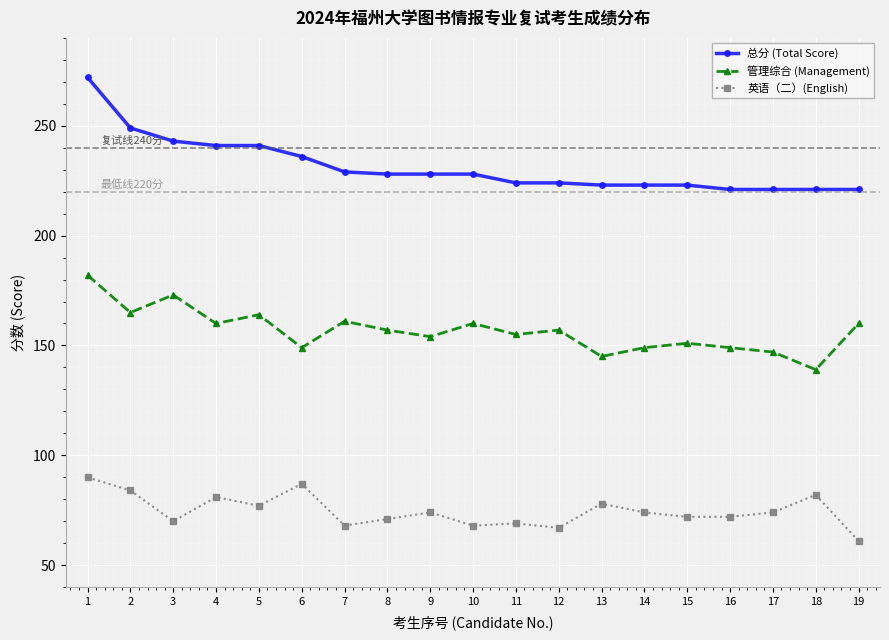

How many lines are shown in the chart?

3